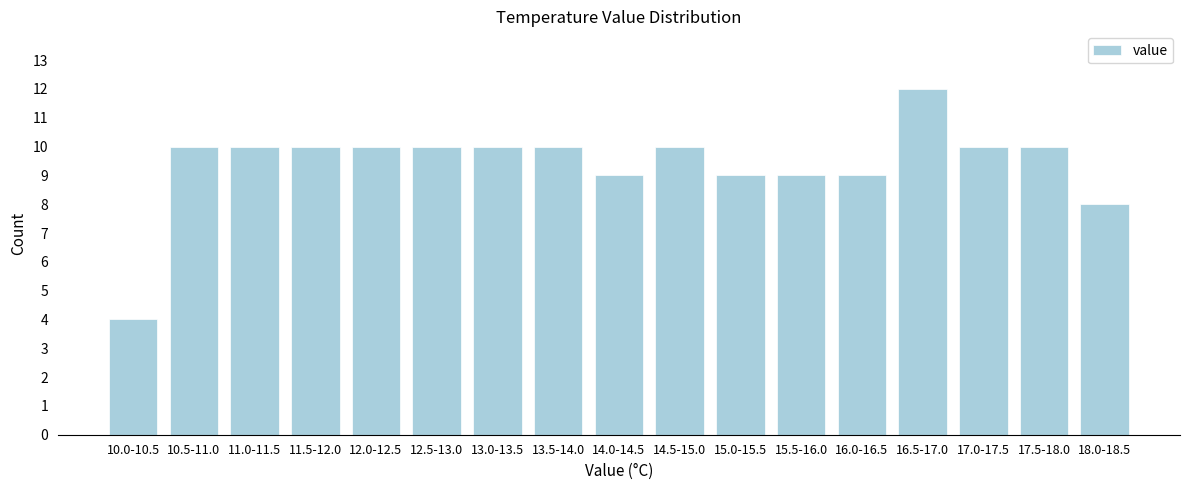

Reading left to right, what are all the values shown in this chart?

4	10	10	10	10	10	10	10	9	10	9	9	9	12	10	10	8